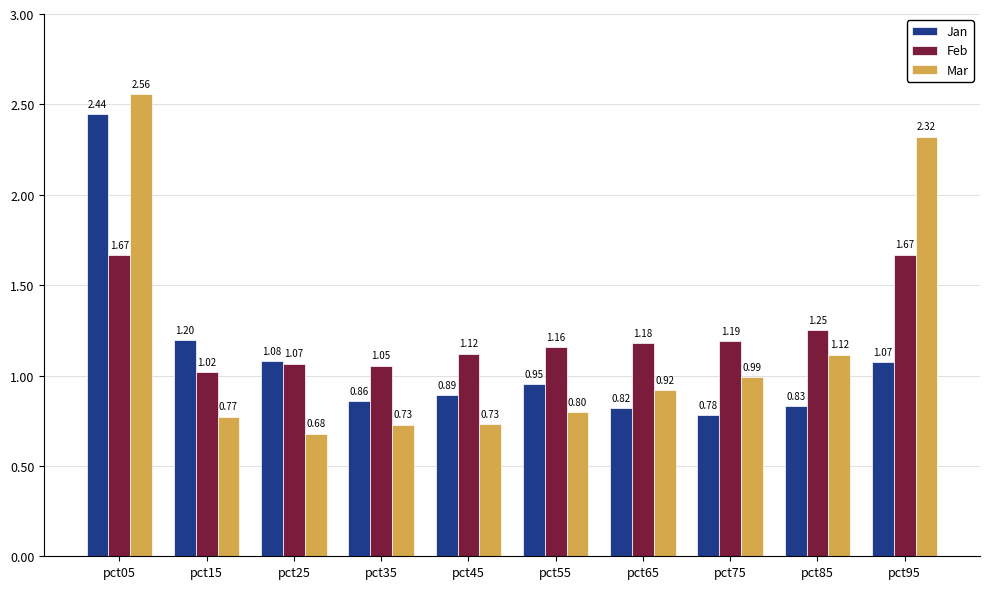

Which series has the largest range (max minus min)?

Mar